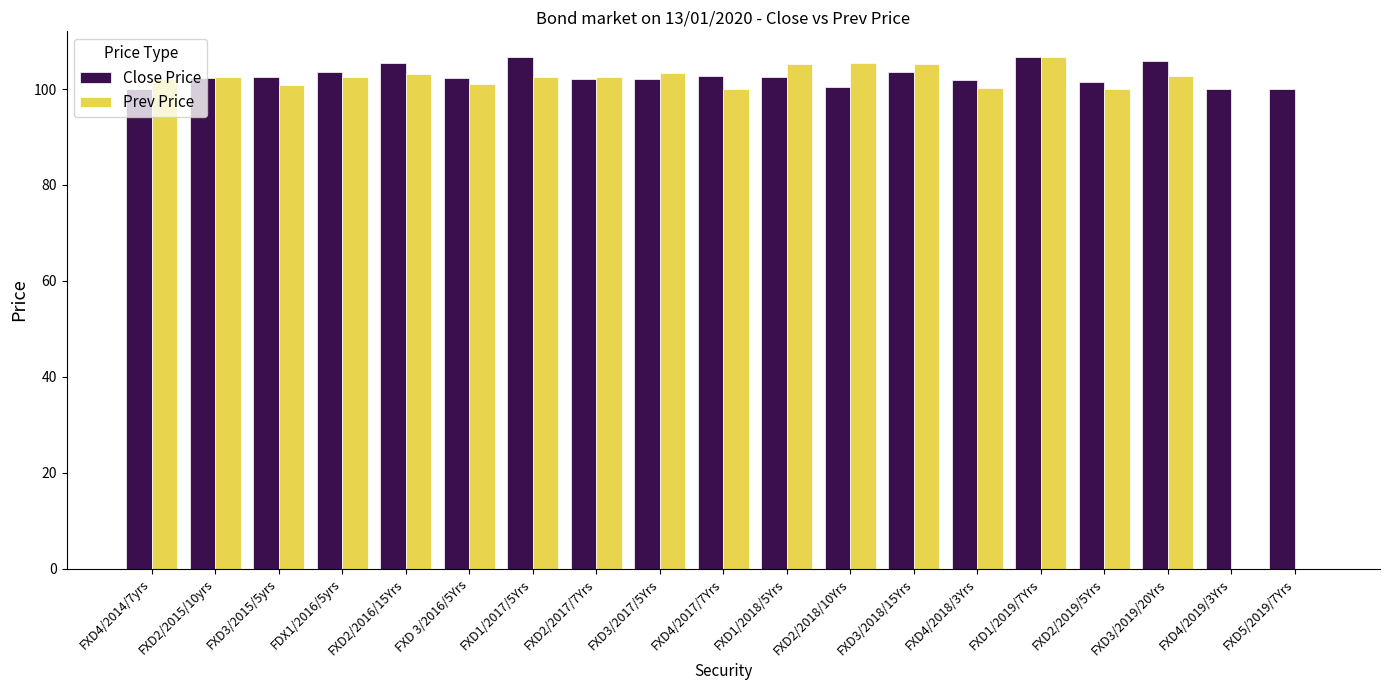

What is the sum of the Prev Price values at FXD1/2018/5Yrs and FXD1/2017/5Yrs?

207.9